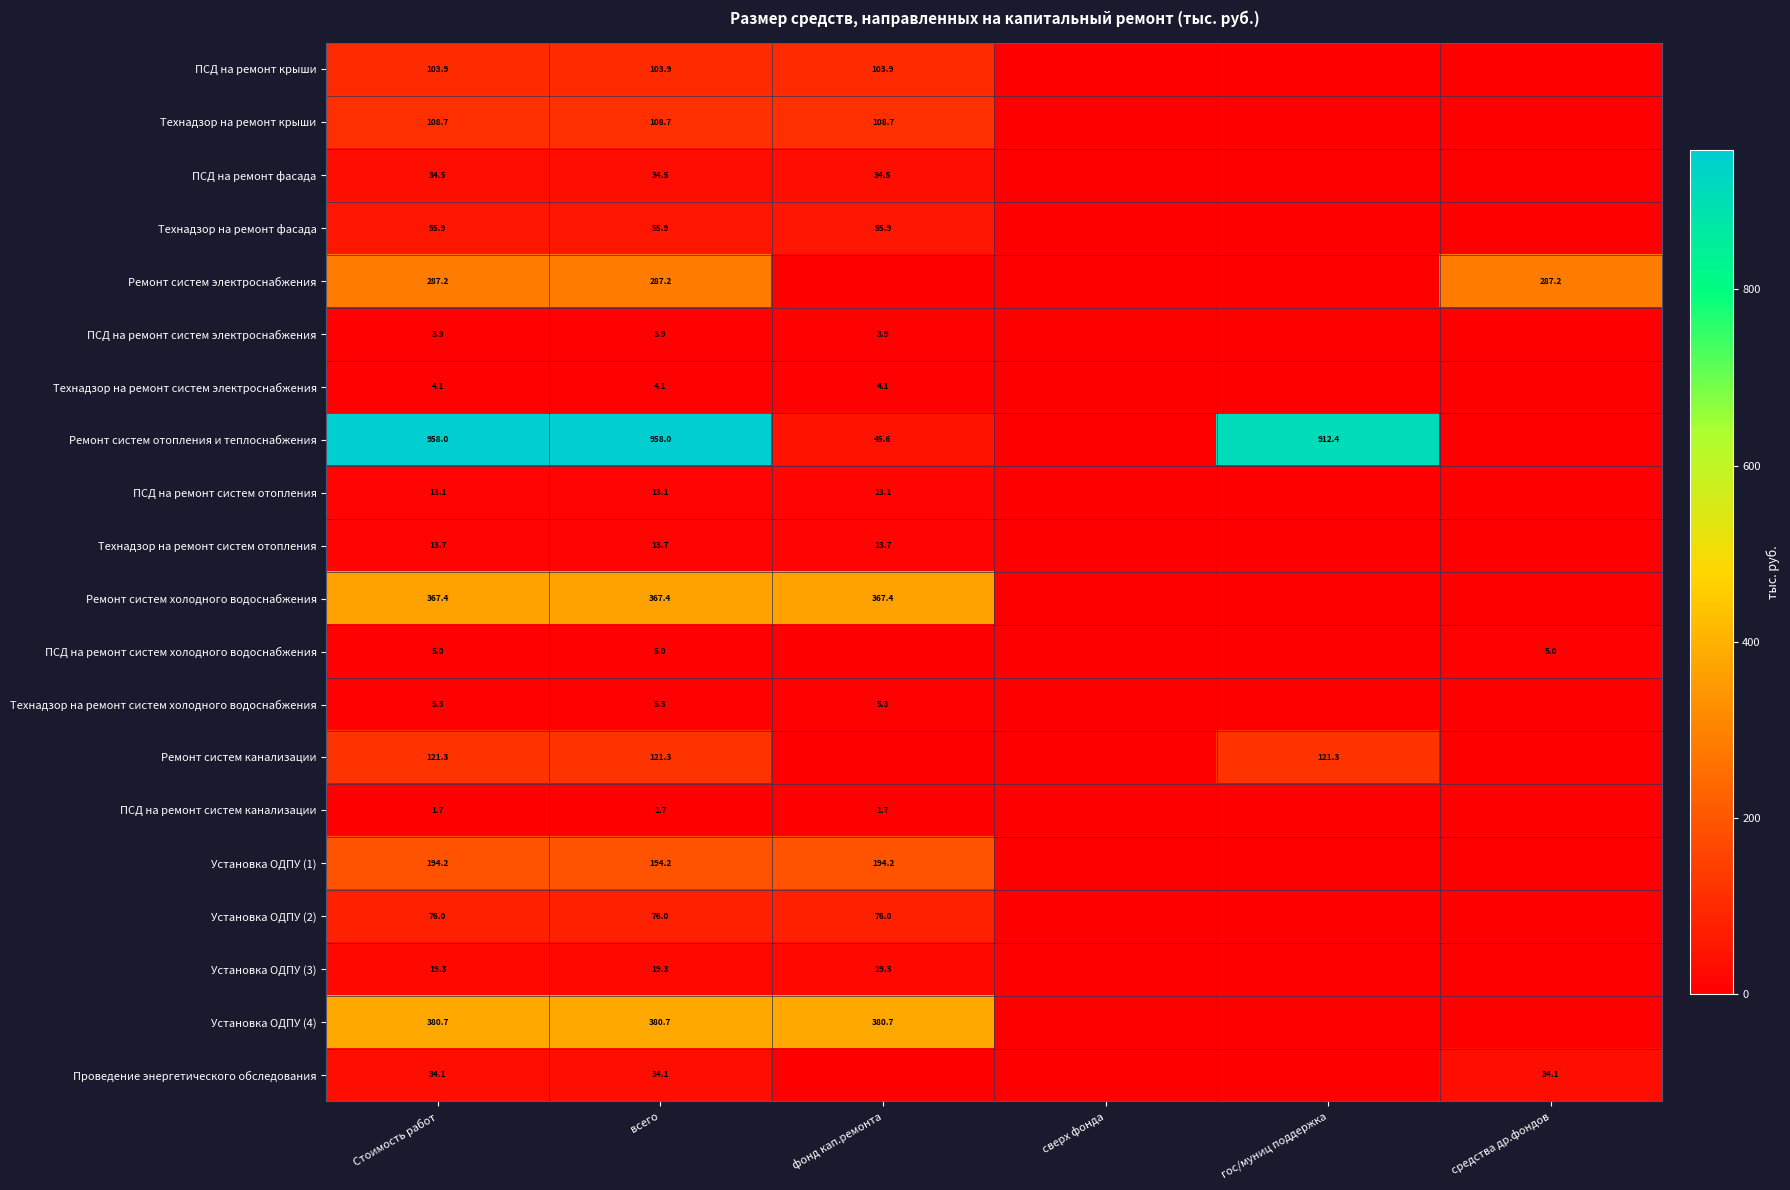

True or false: Установка ОДПУ (3) has a value of 34.1 at Стоимость работ.

False